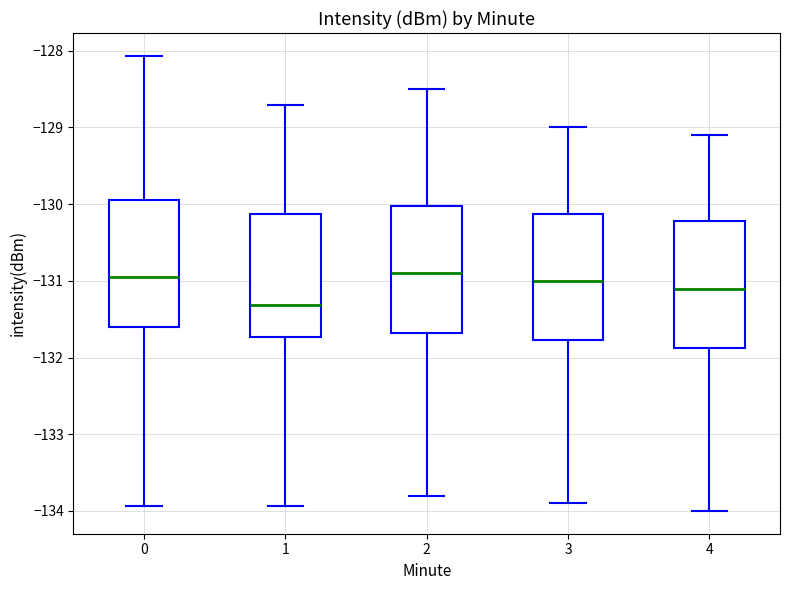

Reading left to right, read every box against the y-axis: the position of its median line, the range the box covers, and the ends of its whiskers. The values are not printed on the chart, so give them approximately, as read against the axis.

0: median -130.9, box -131.6 to -129.9, whiskers -133.9 to -128.1
1: median -131.3, box -131.7 to -130.1, whiskers -133.9 to -128.7
2: median -130.9, box -131.7 to -130.0, whiskers -133.8 to -128.5
3: median -131.0, box -131.8 to -130.1, whiskers -133.9 to -129.0
4: median -131.1, box -131.9 to -130.2, whiskers -134.0 to -129.1